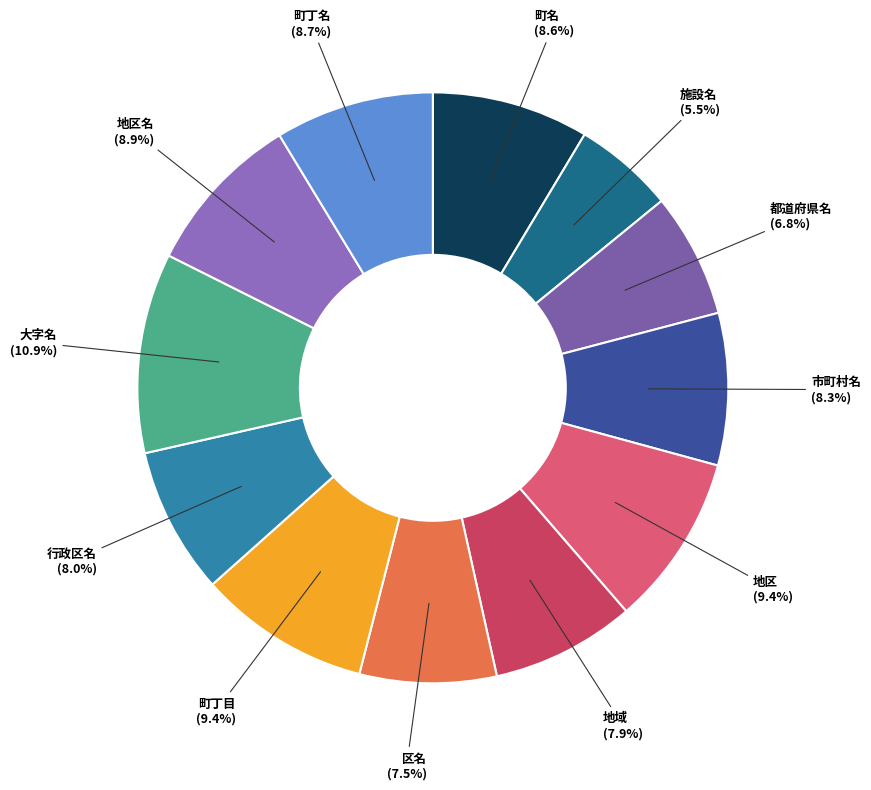

To the nearest percent, what is the difference between the largest and smallest slice percentages?

5%